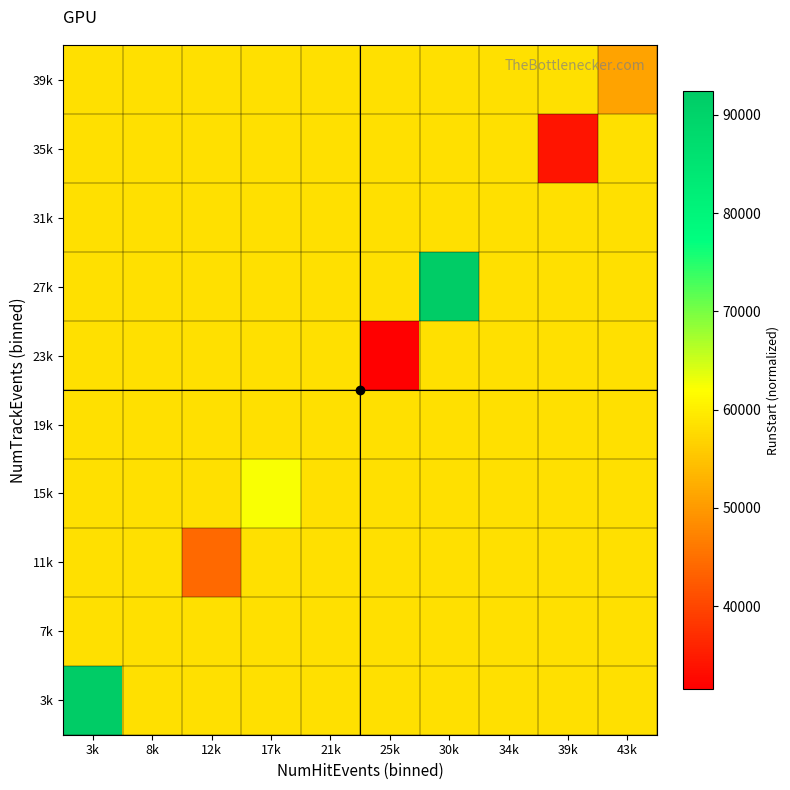

Reading left to right, extract all data points from this chart.

3k: 3k=92152.0	8k=58274.2	12k=58274.2	17k=58274.2	21k=58274.2	25k=58274.2	30k=58274.2	34k=58274.2	39k=58274.2	43k=58274.2
7k: 3k=58274.2	8k=58274.2	12k=58274.2	17k=58274.2	21k=58274.2	25k=58274.2	30k=58274.2	34k=58274.2	39k=58274.2	43k=58274.2
11k: 3k=58274.2	8k=58274.2	12k=44332.8	17k=58274.2	21k=58274.2	25k=58274.2	30k=58274.2	34k=58274.2	39k=58274.2	43k=58274.2
15k: 3k=58274.2	8k=58274.2	12k=58274.2	17k=62375.4	21k=58274.2	25k=58274.2	30k=58274.2	34k=58274.2	39k=58274.2	43k=58274.2
19k: 3k=58274.2	8k=58274.2	12k=58274.2	17k=58274.2	21k=58274.2	25k=58274.2	30k=58274.2	34k=58274.2	39k=58274.2	43k=58274.2
23k: 3k=58274.2	8k=58274.2	12k=58274.2	17k=58274.2	21k=58274.2	25k=31554.1	30k=58274.2	34k=58274.2	39k=58274.2	43k=58274.2
27k: 3k=58274.2	8k=58274.2	12k=58274.2	17k=58274.2	21k=58274.2	25k=58274.2	30k=92413.2	34k=58274.2	39k=58274.2	43k=58274.2
31k: 3k=58274.2	8k=58274.2	12k=58274.2	17k=58274.2	21k=58274.2	25k=58274.2	30k=58274.2	34k=58274.2	39k=58274.2	43k=58274.2
35k: 3k=58274.2	8k=58274.2	12k=58274.2	17k=58274.2	21k=58274.2	25k=58274.2	30k=58274.2	34k=58274.2	39k=34030.7	43k=58274.2
39k: 3k=58274.2	8k=58274.2	12k=58274.2	17k=58274.2	21k=58274.2	25k=58274.2	30k=58274.2	34k=58274.2	39k=58274.2	43k=51061.4